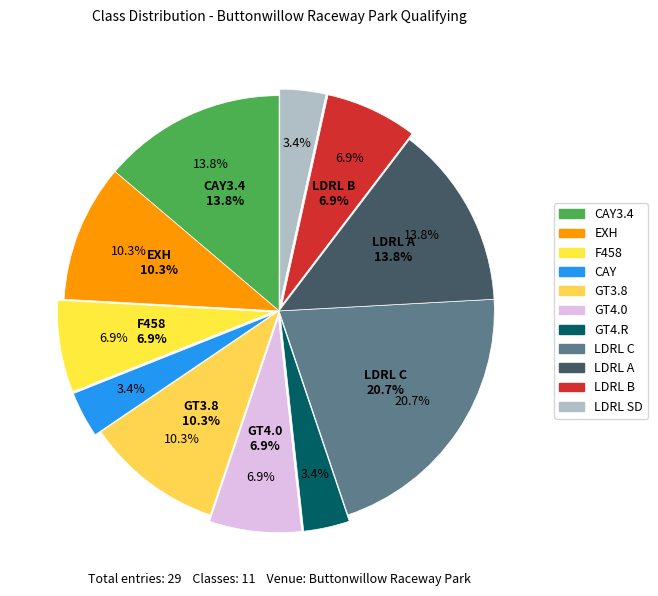

What is the largest slice in the pie chart?

LDRL C